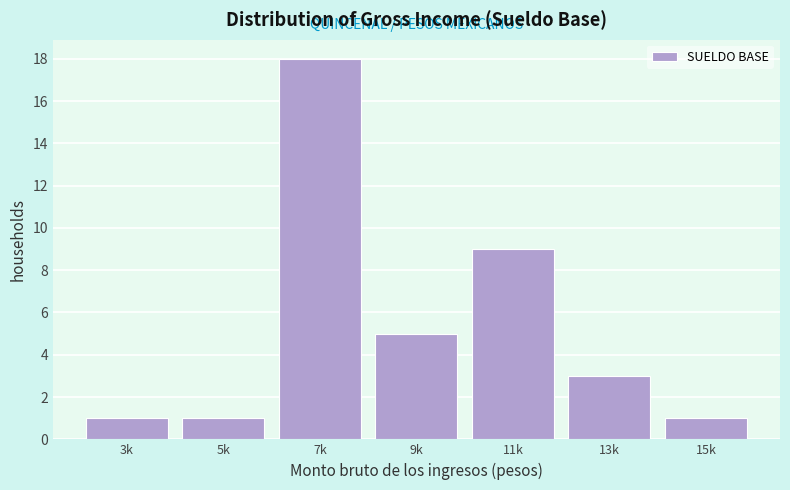

Reading right to left, list all the values displayed in this chart.

15k=1	13k=3	11k=9	9k=5	7k=18	5k=1	3k=1